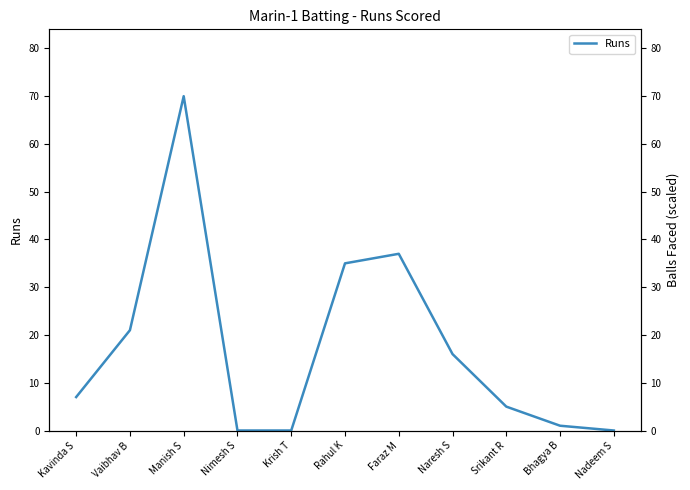

Reading left to right, what are all the values shown in this chart?

Kavinda S=7	Vaibhav B=21	Manish S=70	Nimesh S=0	Krish T=0	Rahul K=35	Faraz M=37	Naresh S=16	Srikant R=5	Bhagya B=1	Nadeem S=0